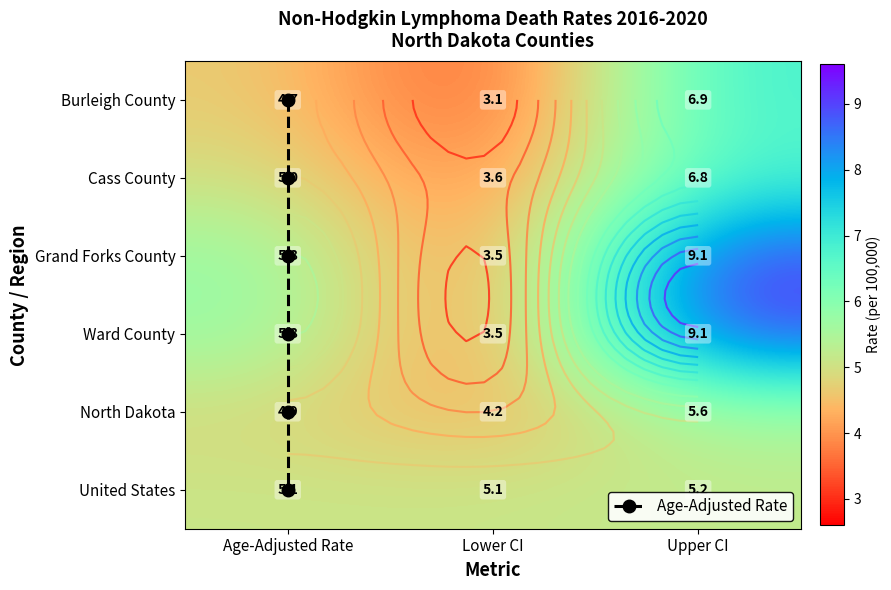

Is the value of United States at Age-Adjusted Rate greater than the value of Cass County at Lower CI?

Yes